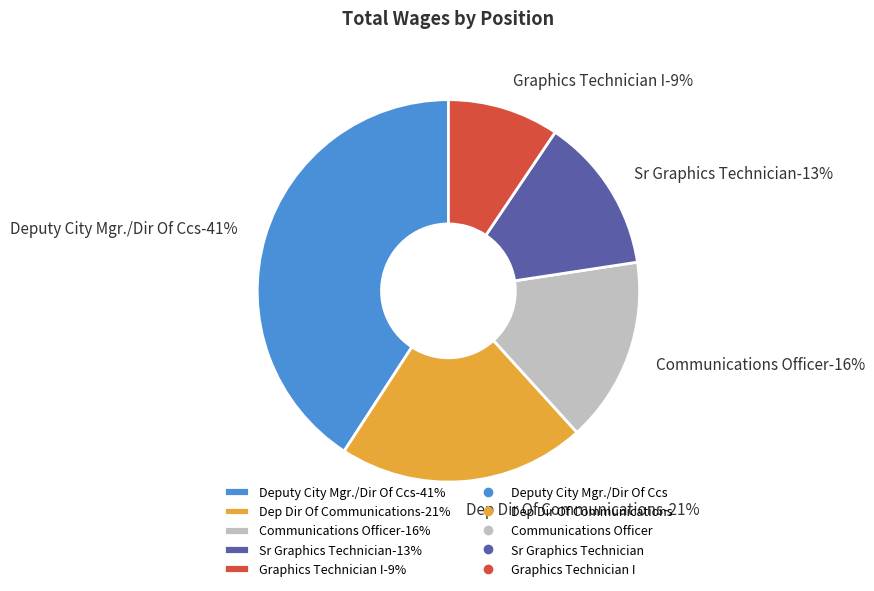

Approximately how many times larger is the value at Sr Graphics Technician compared to Communications Officer?

0.8